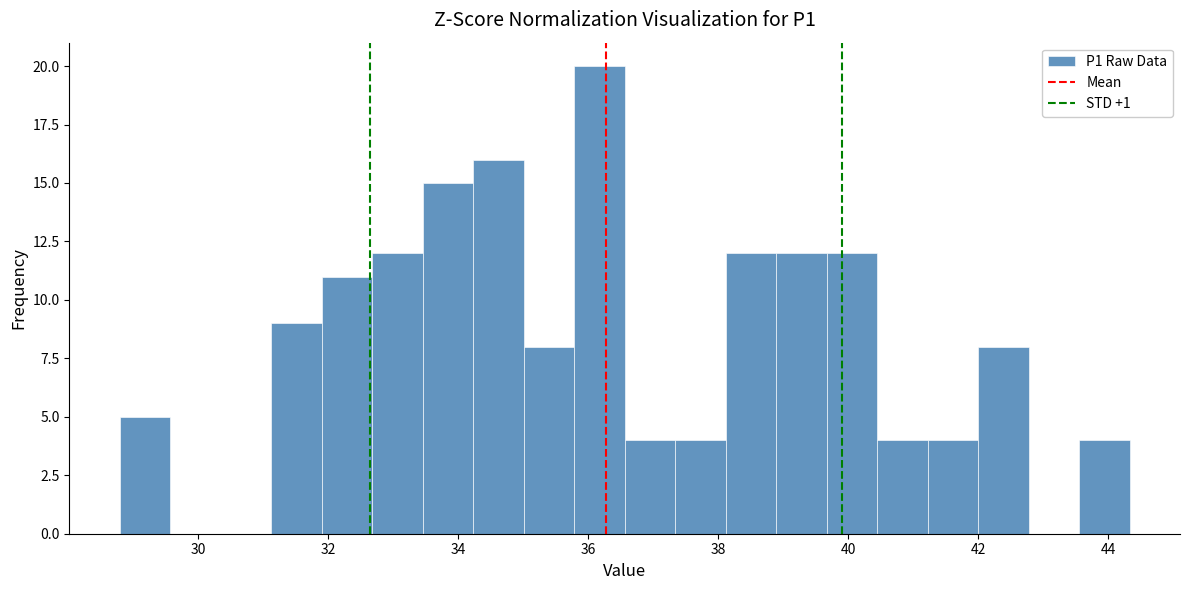

Read against the x-axis, roughly where is the centre of the tallest bar?

36.2